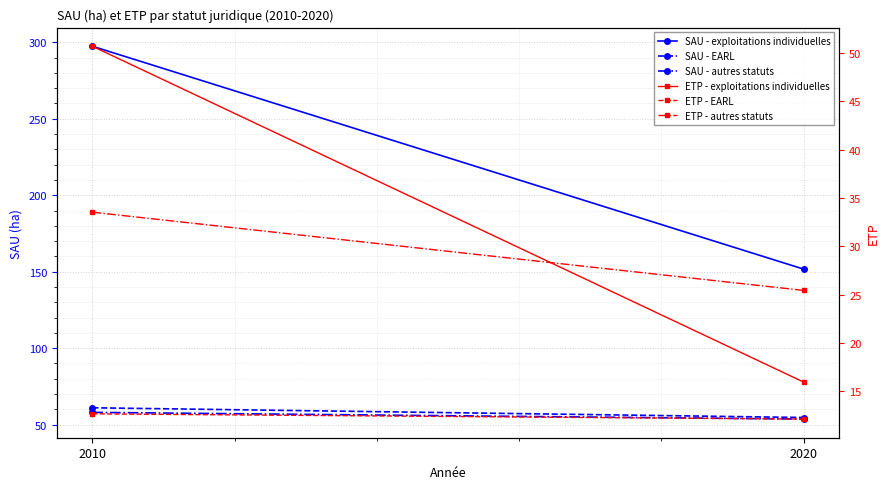

Which series has the largest range (max minus min)?

SAU - exploitations individuelles